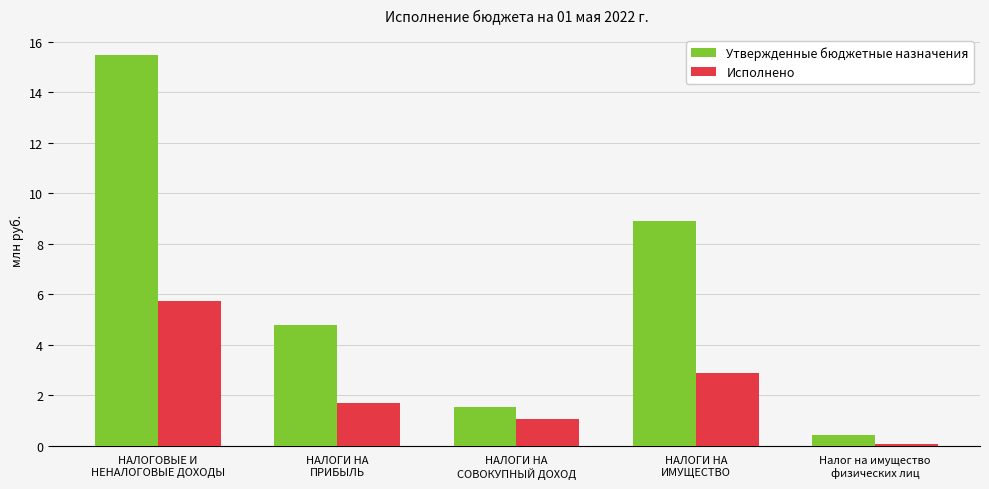

What is the value of the Утвержденные бюджетные назначения bar at the 1st from the left?

15.5